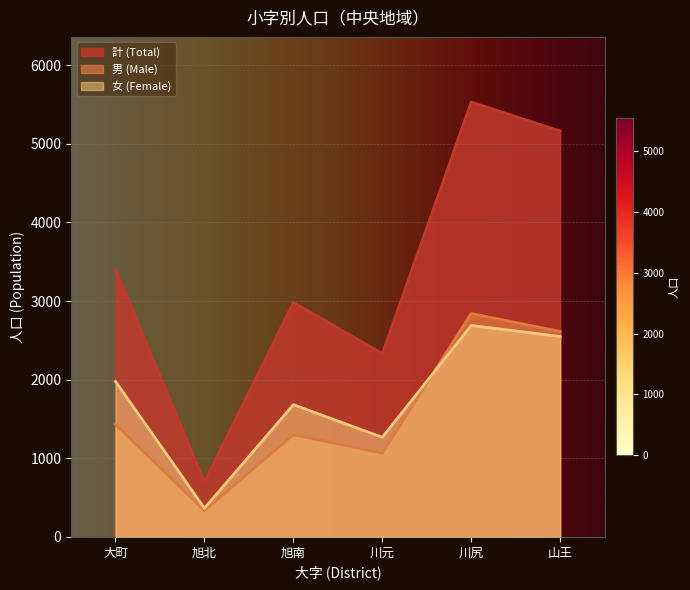

What is the approximate value of 男 (Male) at 旭南, to the nearest 100?

1300